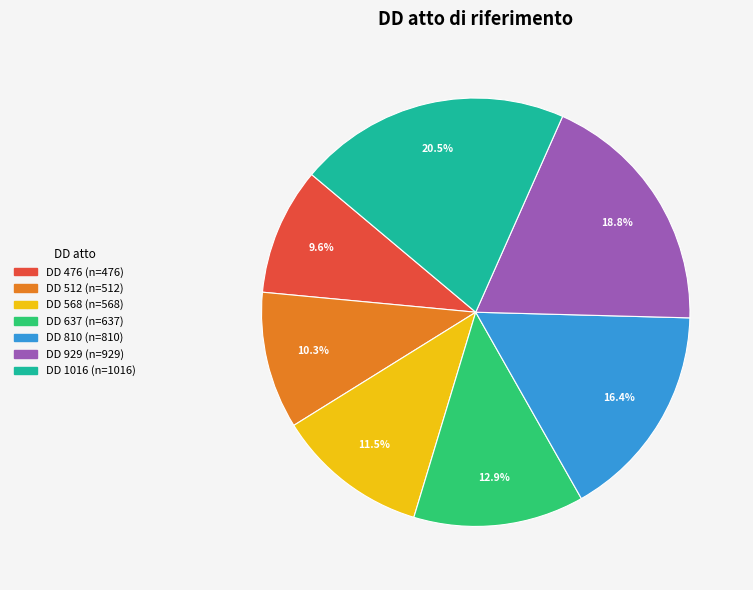

Does any single category account for the majority?

No